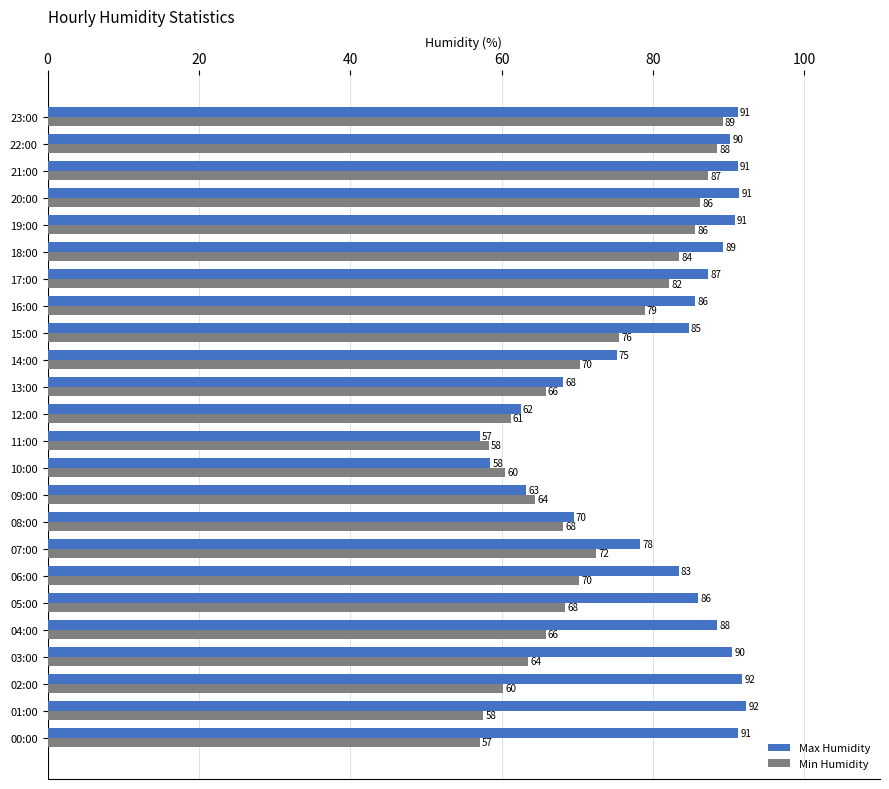

How many values in the Max Humidity series are below 87?

12